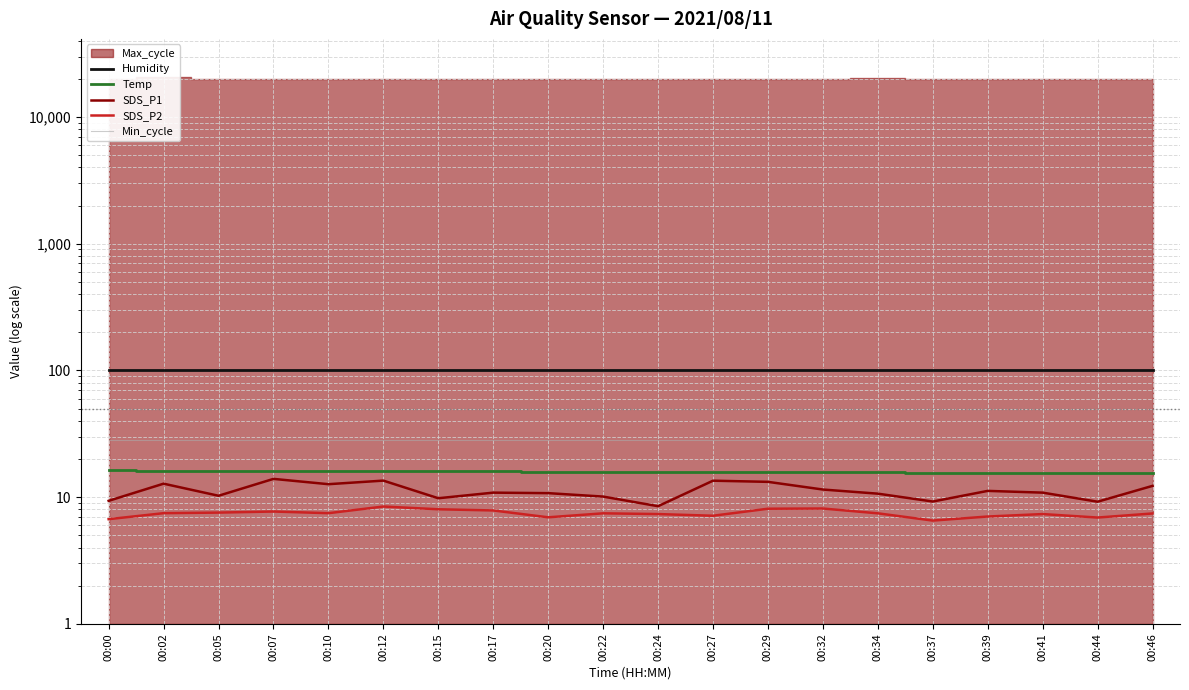

Where is Temp nearest to the value 15?

00:44